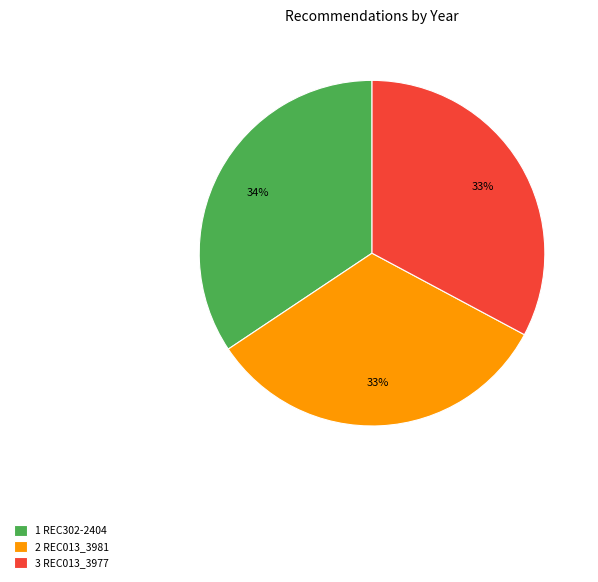

Is there a majority slice in this chart?

No